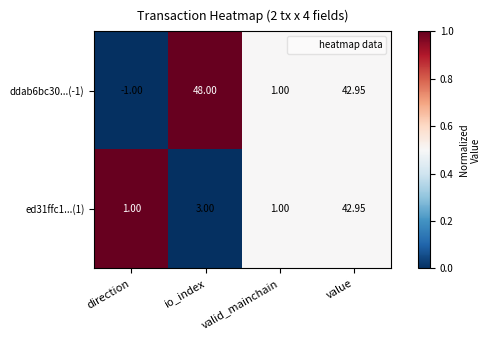

Where is ed31ffc1...(1) nearest to the value 21?

io_index